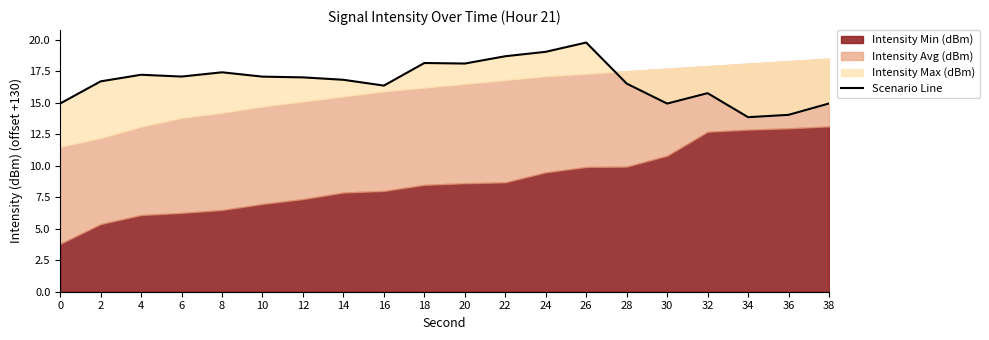

Reading left to right, what are all the values shown in this chart?

0=14.9	2=16.7	4=17.2	6=17.1	8=17.4	10=17.1	12=17.0	14=16.8	16=16.4	18=18.2	20=18.1	22=18.7	24=19.0	26=19.8	28=16.5	30=14.9	32=15.8	34=13.9	36=14.0	38=14.9